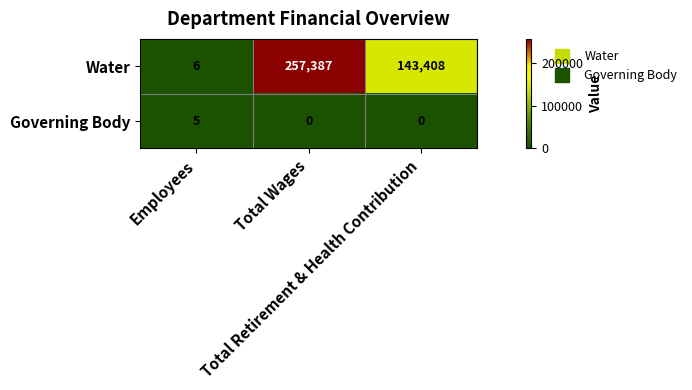

Which series has the widest spread of values?

Water